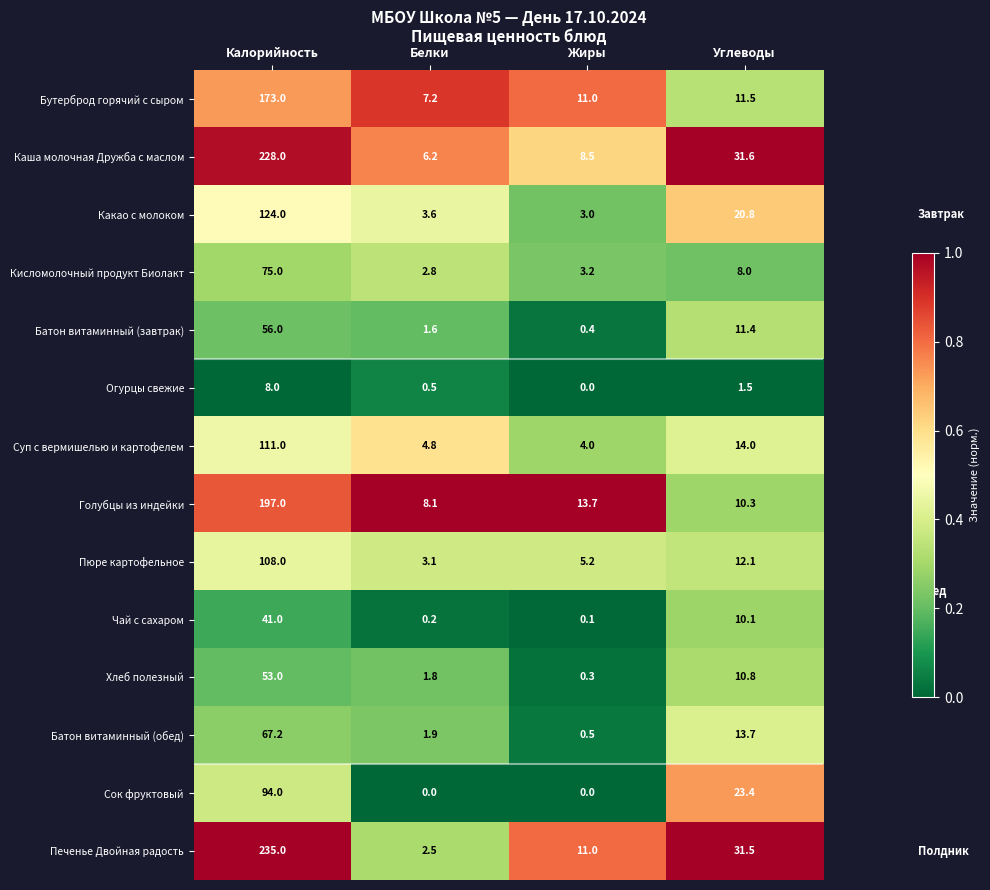

What is the total value across all series at Белки?

44.3